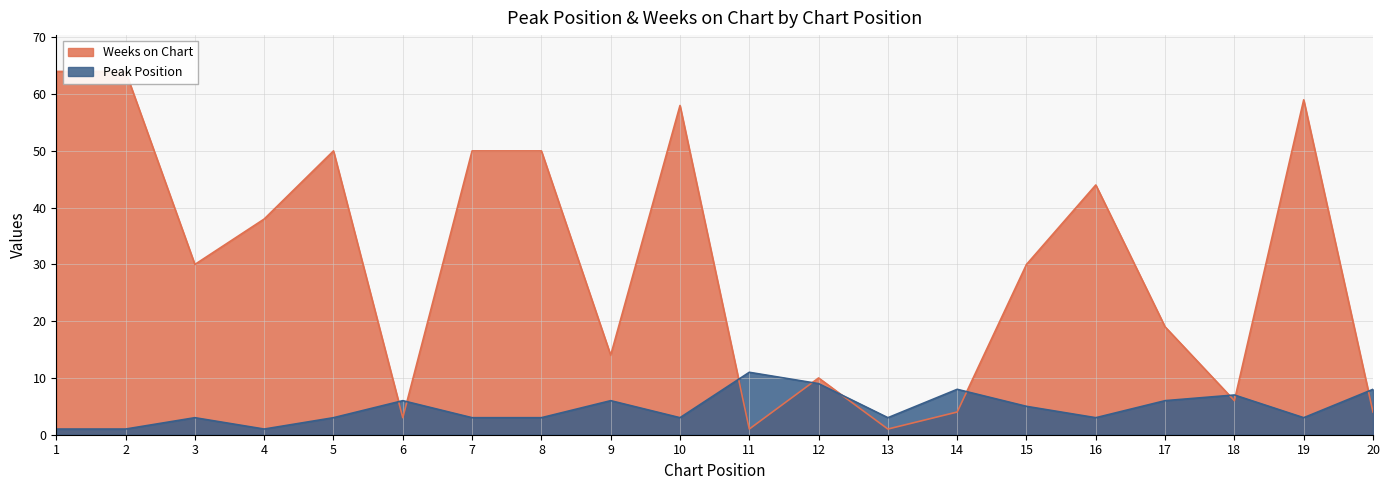

What are all the series names shown in the legend?

Peak Position, Weeks on Chart